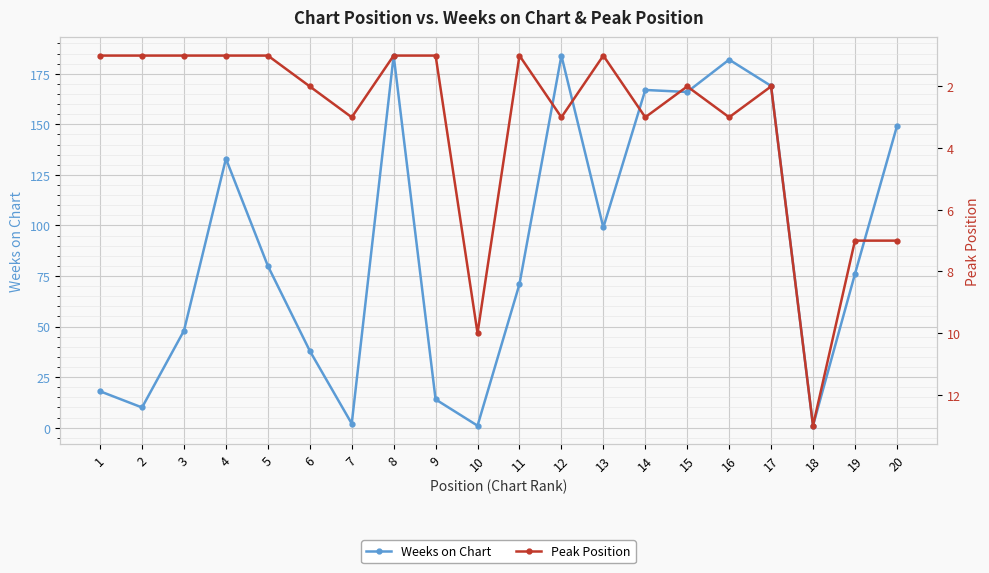

At how many categories does at least one series exceed 147?

7